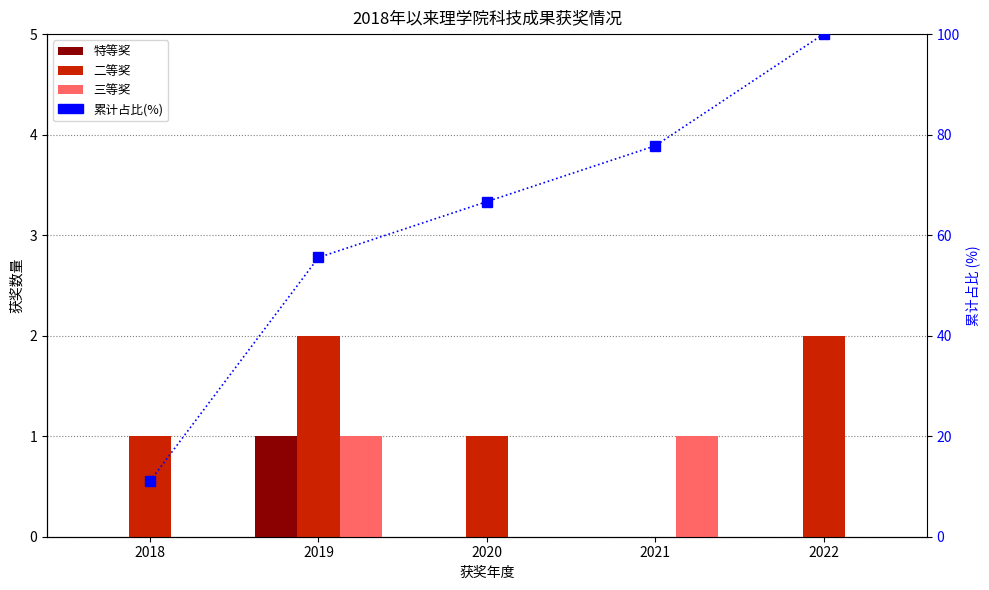

What is the difference between the maximum and minimum values in the 三等奖 series?

1.0